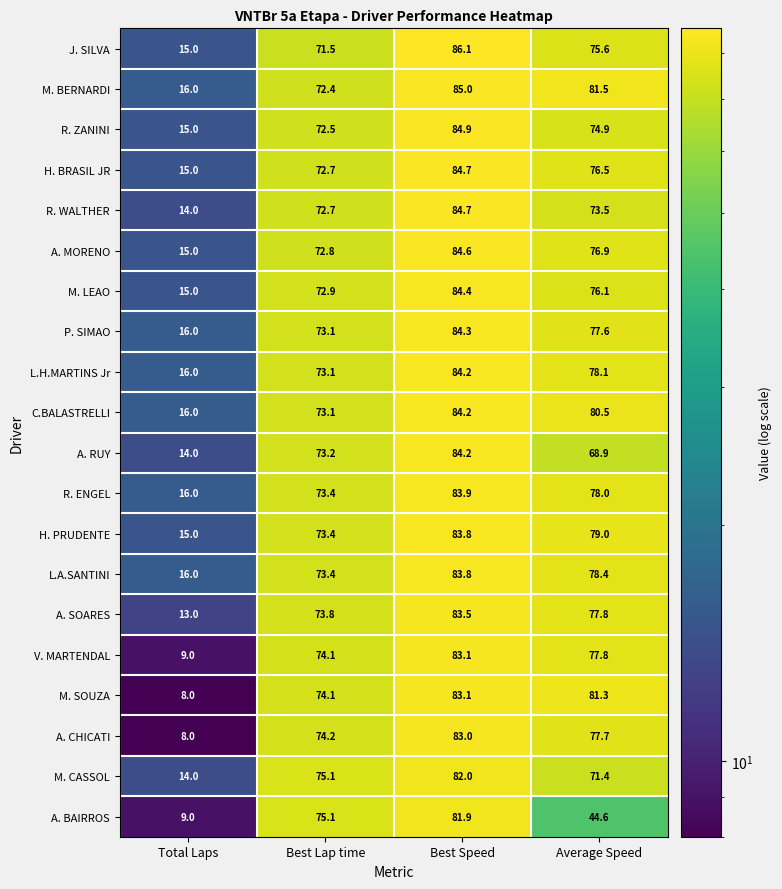

Is it true that M. CASSOL equals 14.0 at Total Laps?

True